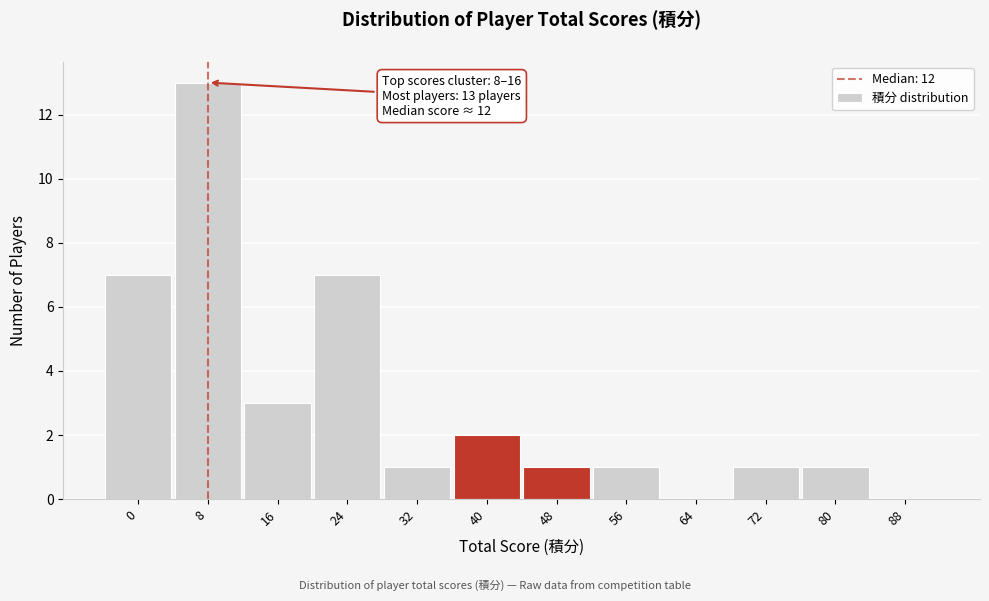

Reading left to right, transcribe all the data shown in this chart.

0=7	8=13	16=3	24=7	32=1	40=2	48=1	56=1	64=0	72=1	80=1	88=0